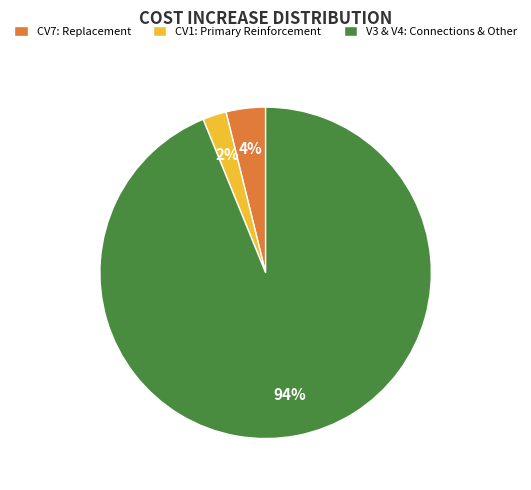

What is the largest slice in the pie chart?

V3 & V4: Connections & Other